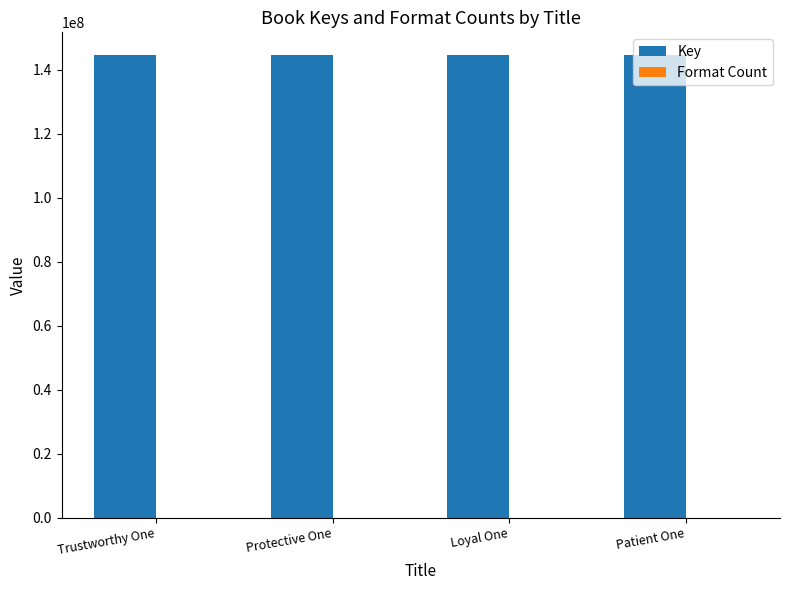

Is it true that Key equals 144497309 at Protective One?

True